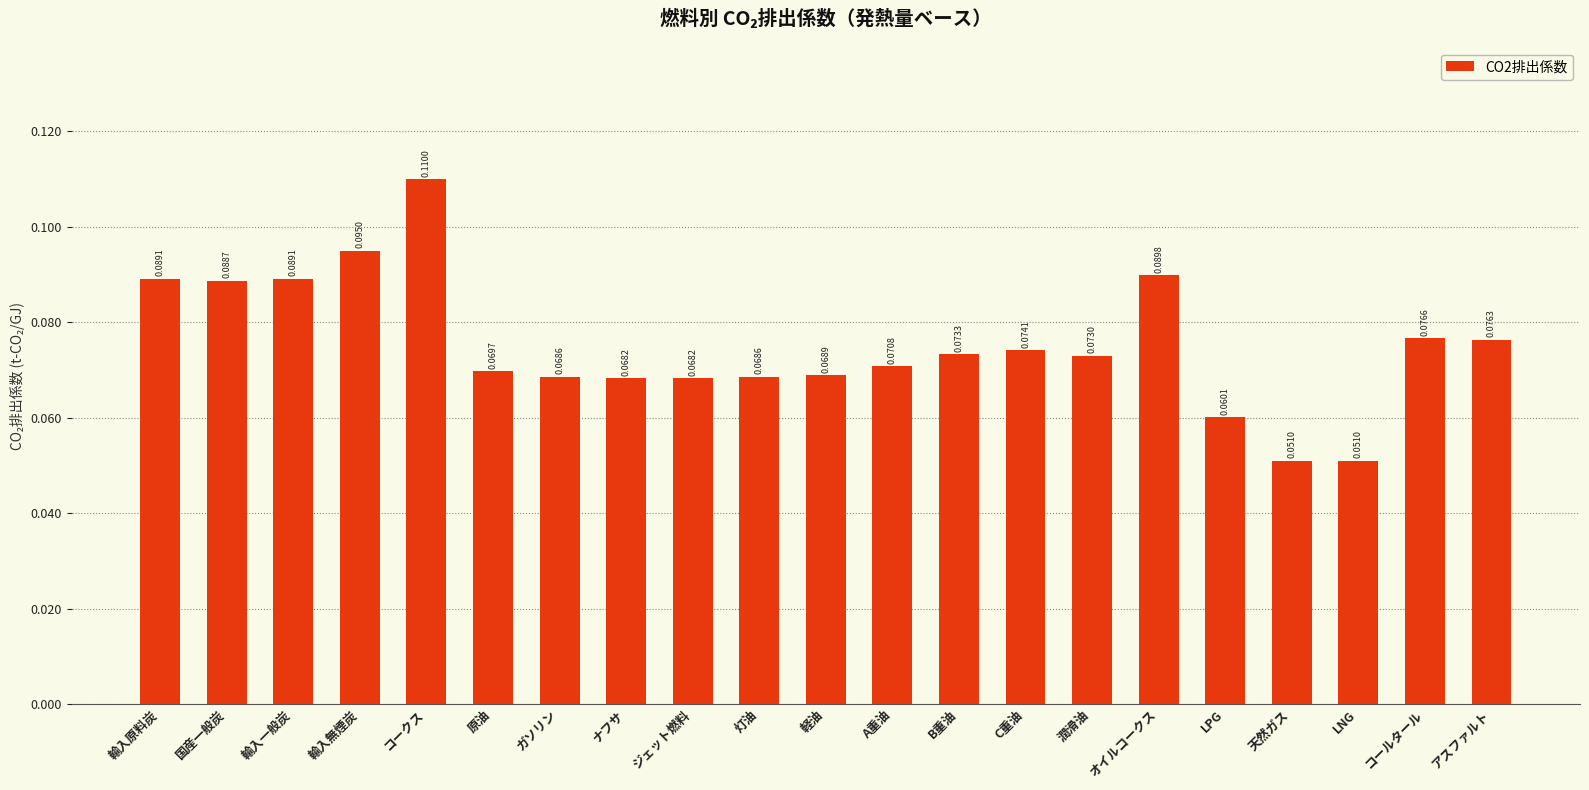

The chart shows a value of 0.0 at 輸入無煙炭. True or false?

False